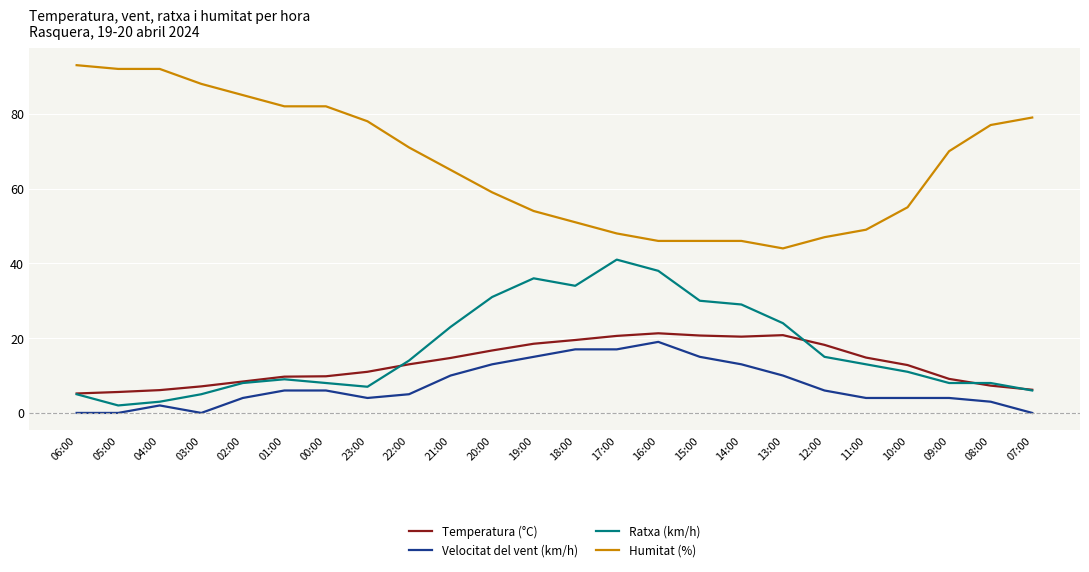

Between 01:00 and 13:00, which series saw the biggest shift?

Humitat (%)